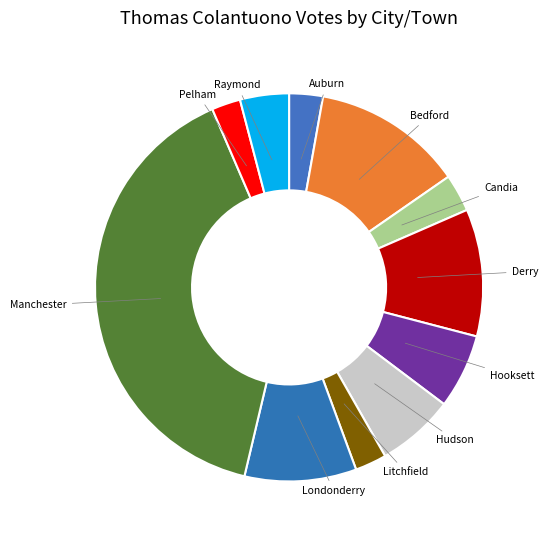

Which category has the biggest portion of the pie?

Manchester